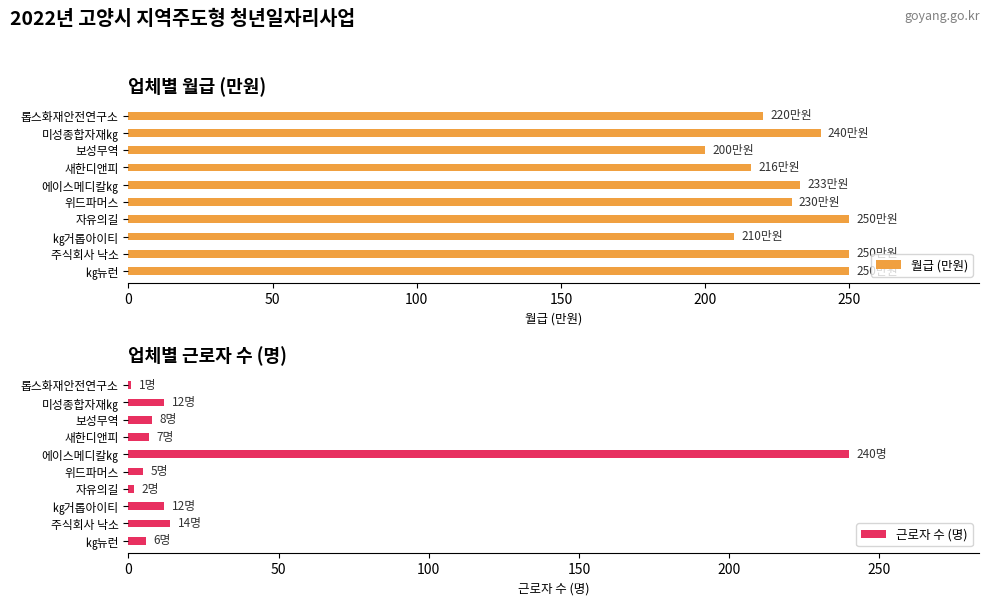

Which series has the largest total across all categories?

월급 (만원)